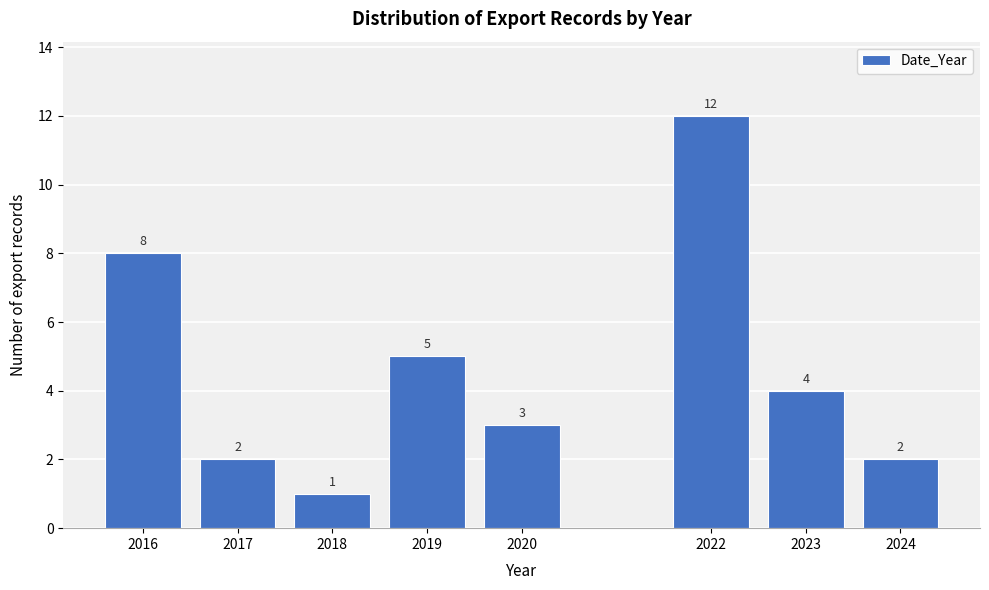

Reading left to right, list all the values displayed in this chart.

2016=8	2017=2	2018=1	2019=5	2020=3	2022=12	2023=4	2024=2